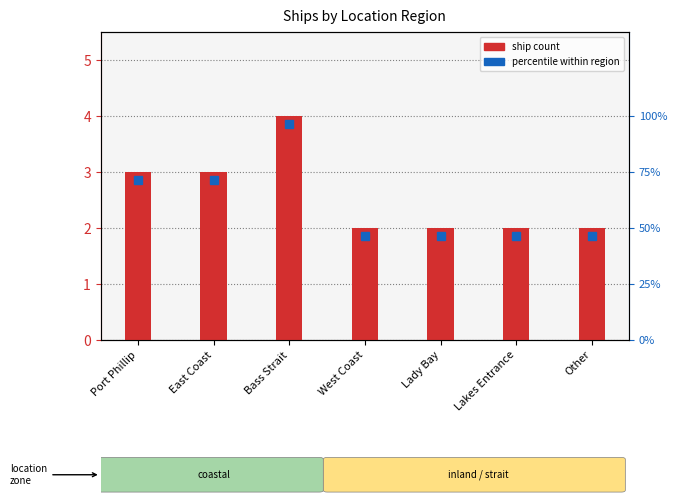

What is the label of the 2nd bar from the right?

Lakes Entrance